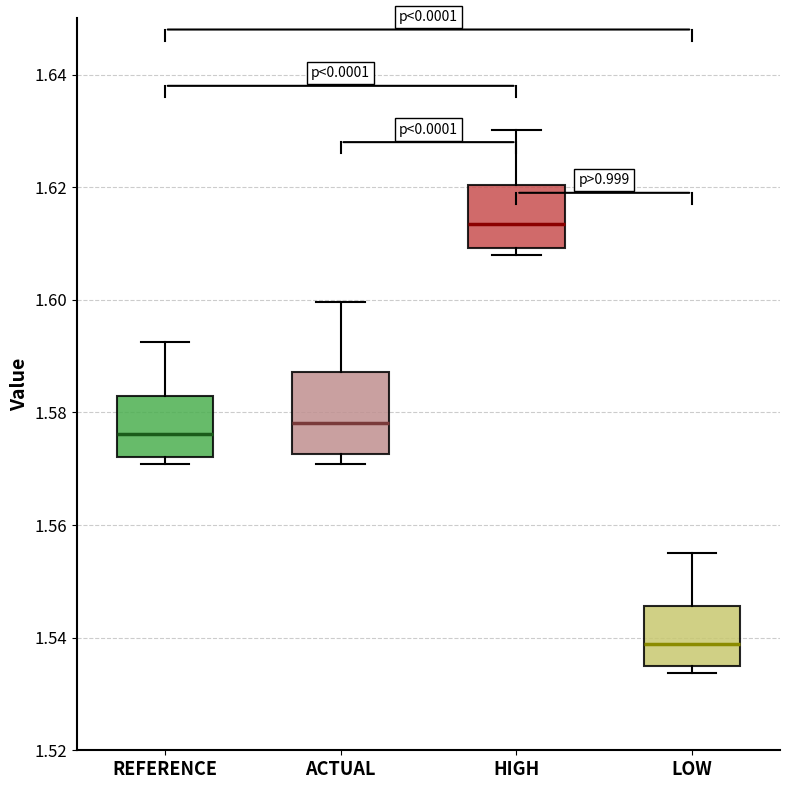

Where is the upper edge of the box for HIGH on the y-axis? The values are not printed on the chart, so give them approximately, as read against the axis.

1.620